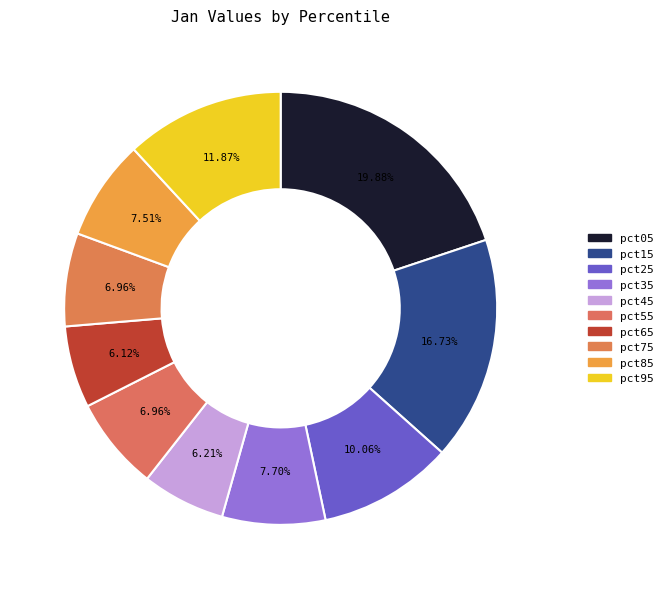

The pct35 slice represents 8% of the pie. True or false?

True